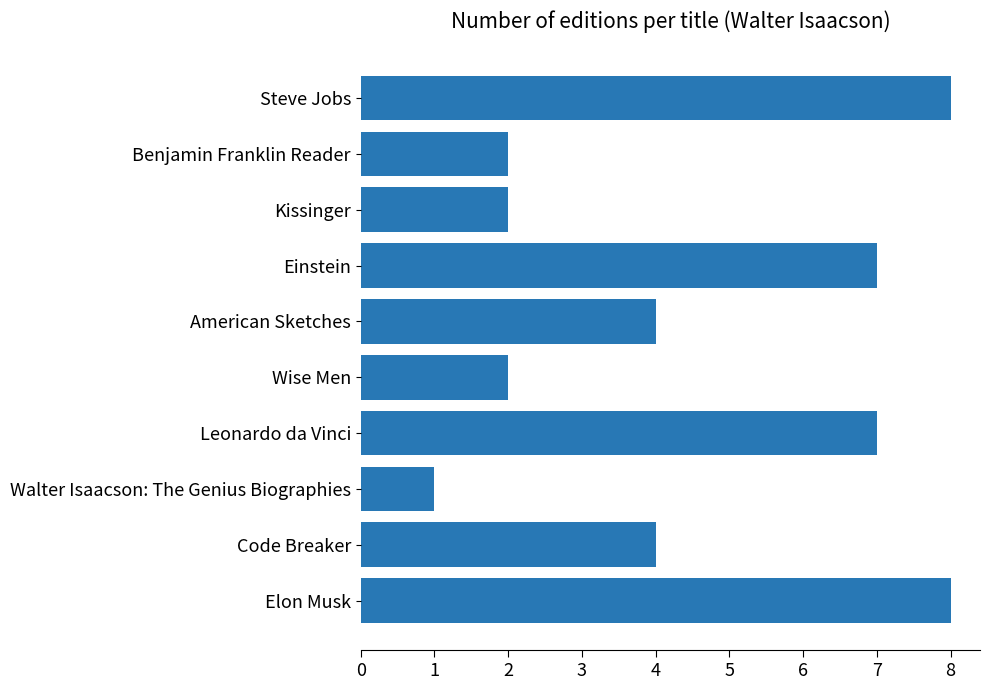

What is the ratio of the value at Leonardo da Vinci to the value at Benjamin Franklin Reader?

3.5